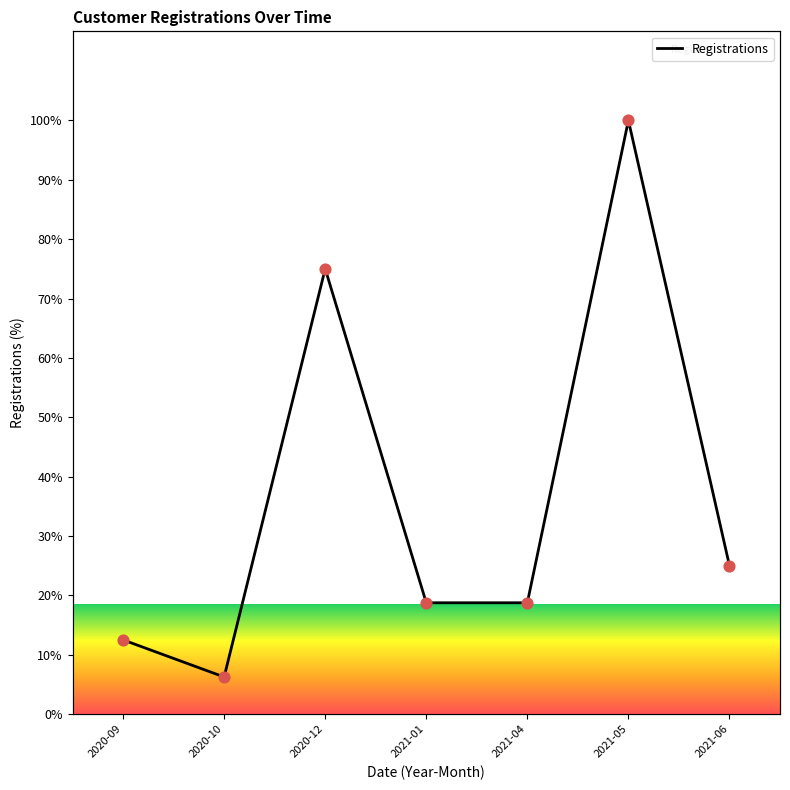

Which has a higher value, 2020-10 or 2020-09?

2020-09